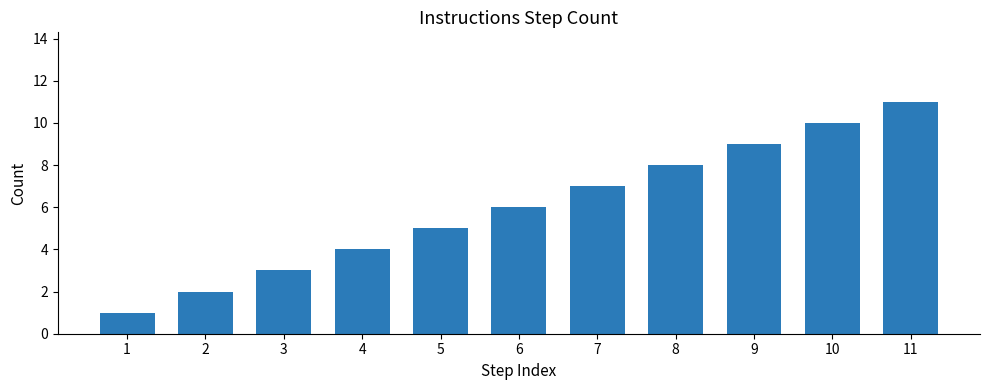

What is the maximum value shown in the chart?

11